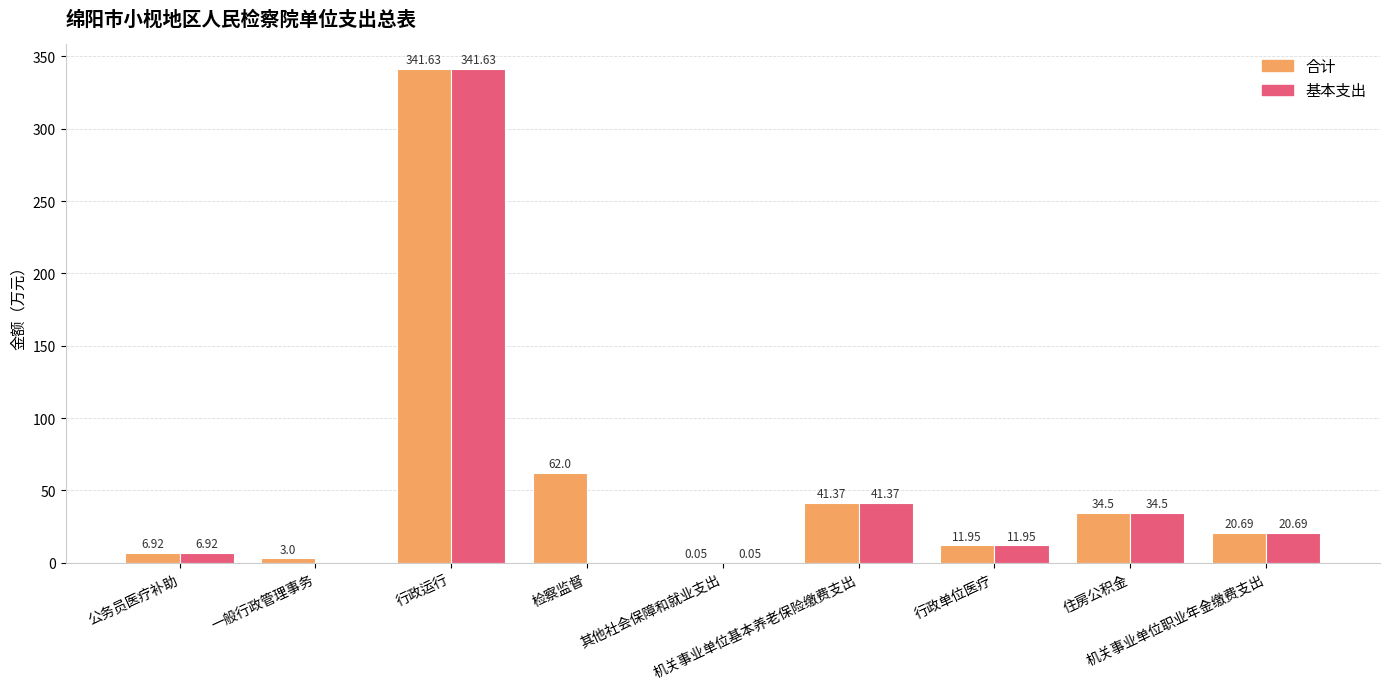

Which series has the largest total across all categories?

合计